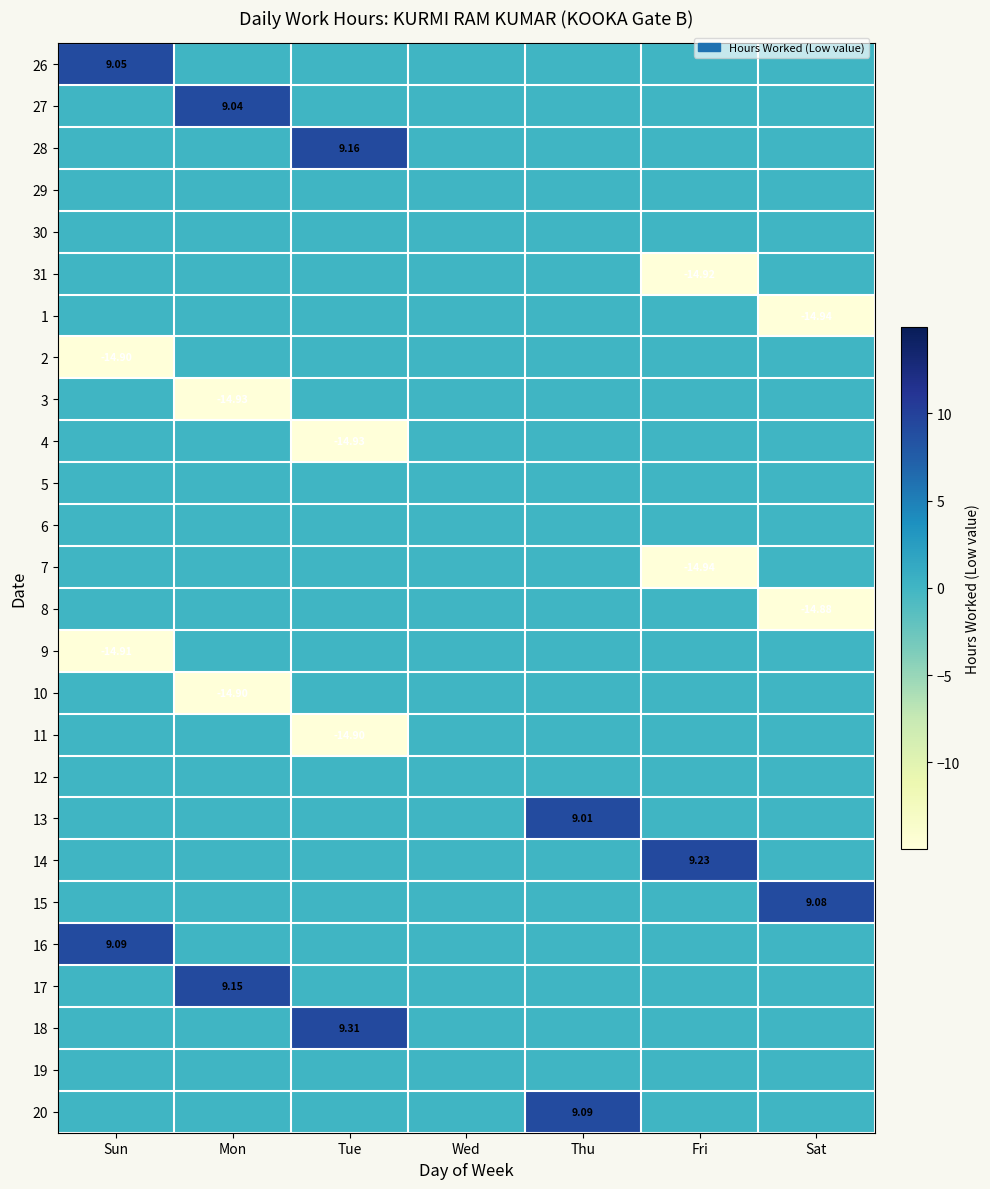

What is the total value across all series at Fri?

-20.6